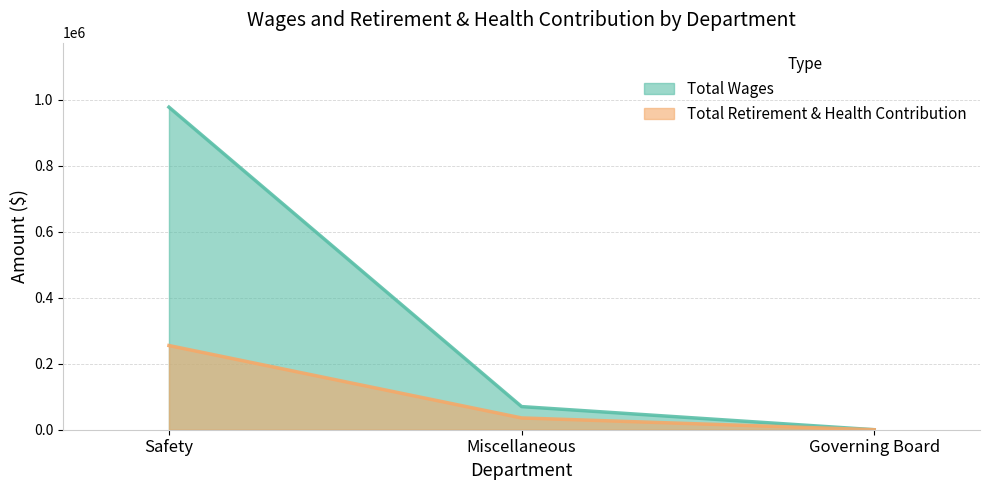

What is the difference between the second highest and minimum values in the Total Retirement & Health Contribution series?

35702